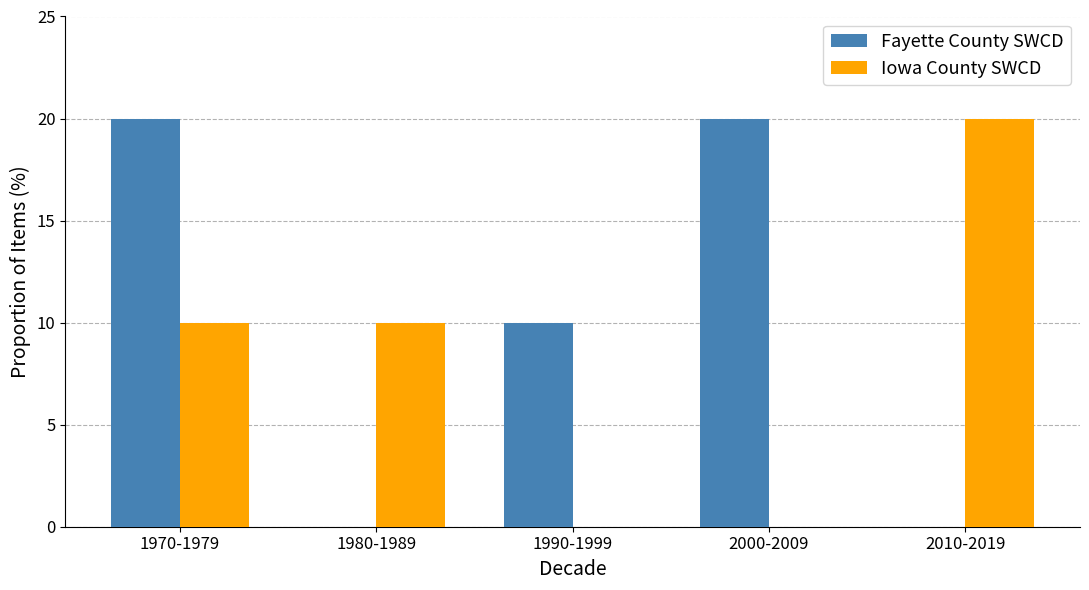

What is the greatest value displayed?

20